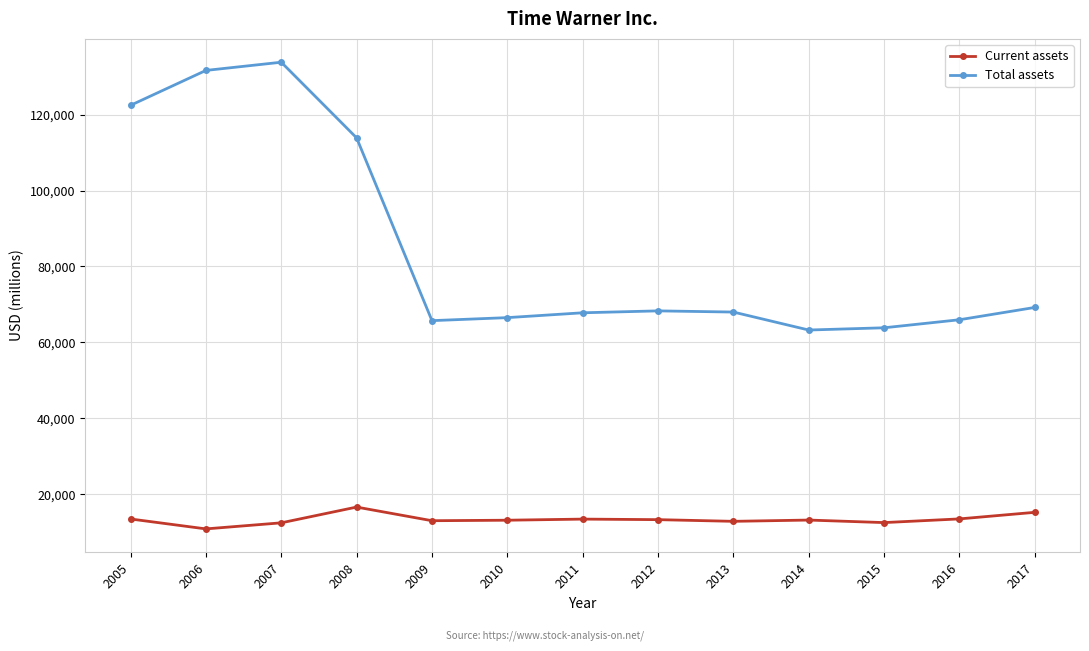

What value does the Total assets series have at 2012, to the nearest 10?

68300